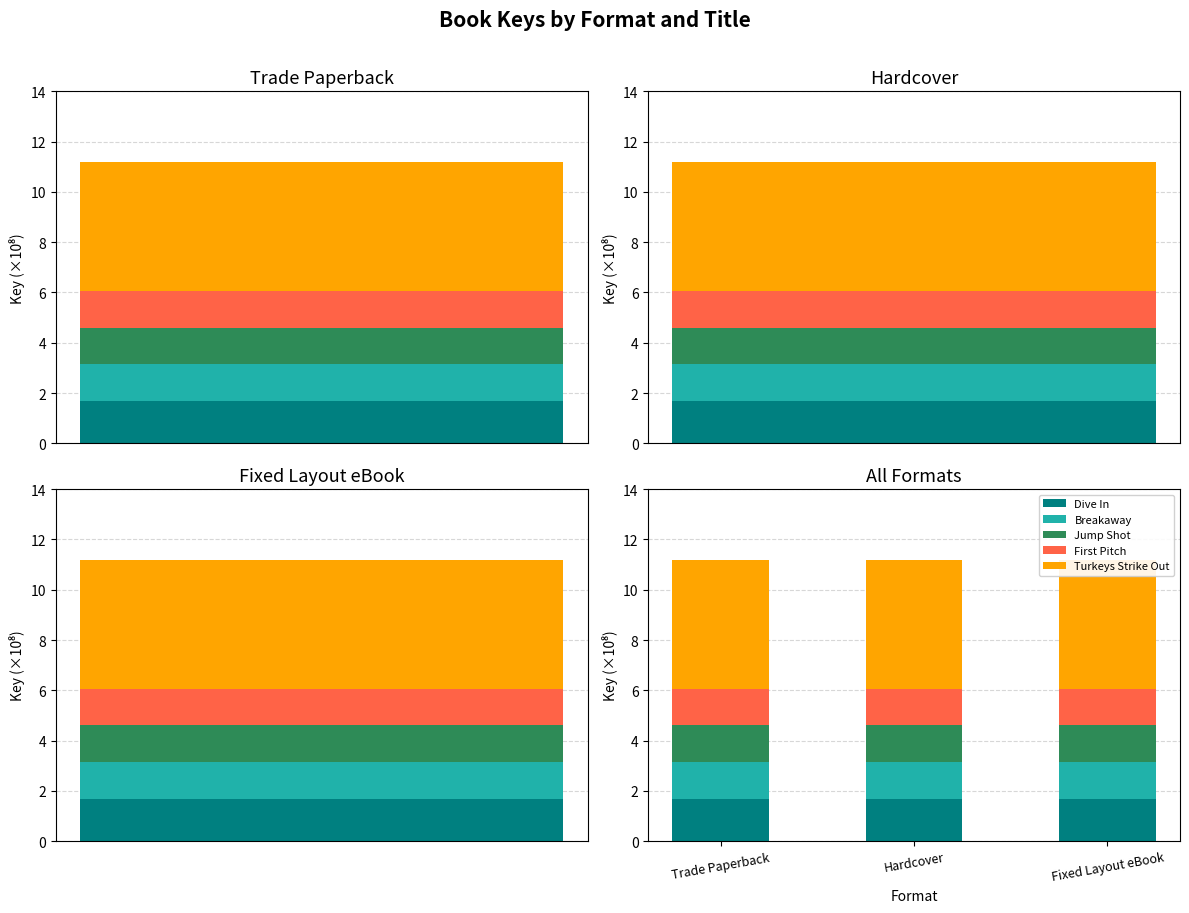

Is the value of First Pitch at Fixed Layout eBook greater than the value of Turkeys Strike Out at Fixed Layout eBook?

No